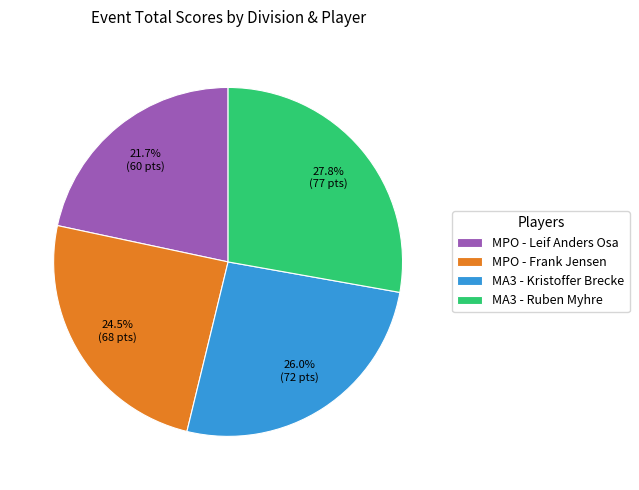

What percentage do MA3 - Kristoffer Brecke and MPO - Frank Jensen together represent?

50.5%